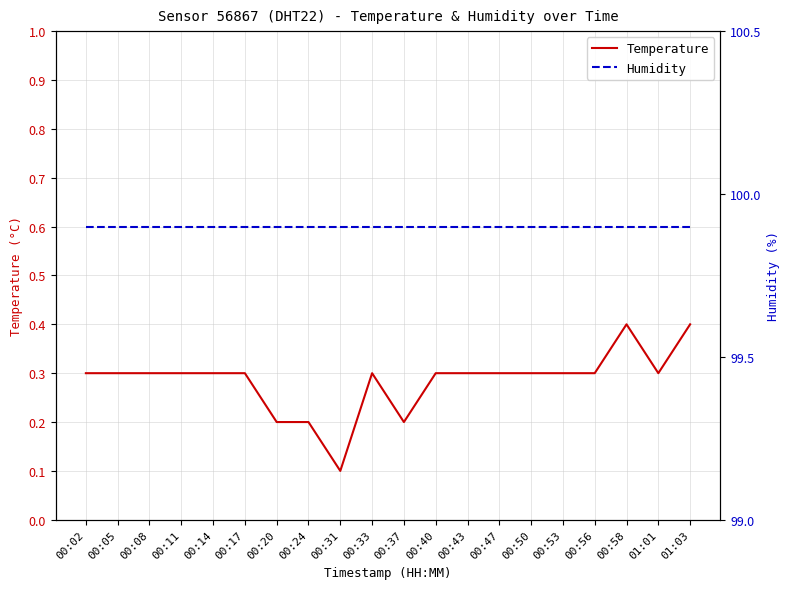

Which has a higher value, 00:40 or 00:53?

00:40